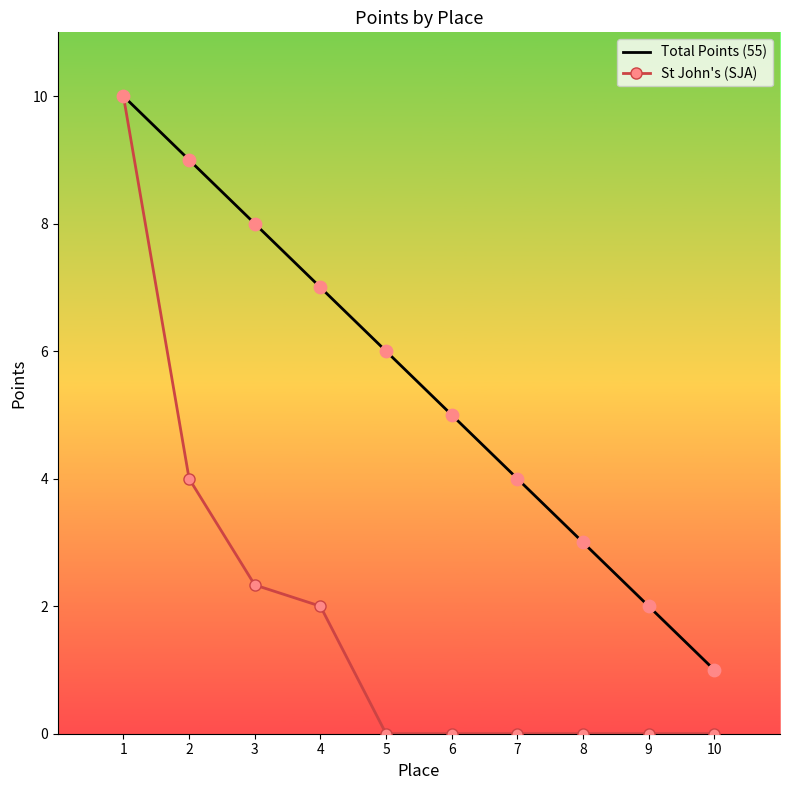

Which series has the largest total across all categories?

Total Points (55)